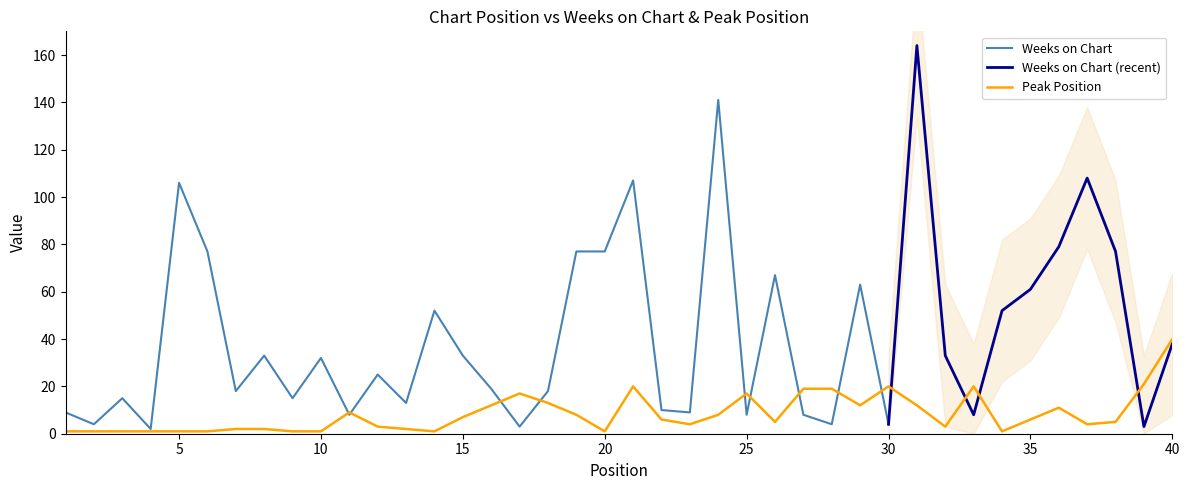

Reading right to left, extract all data points from this chart.

40	21	5	4	11	6	1	20	3	12	20	12	19	19	5	17	8	4	6	20	1	8	13	17	12	7	1	2	3	9	1	1	2	2	1	1	1	1	1	1